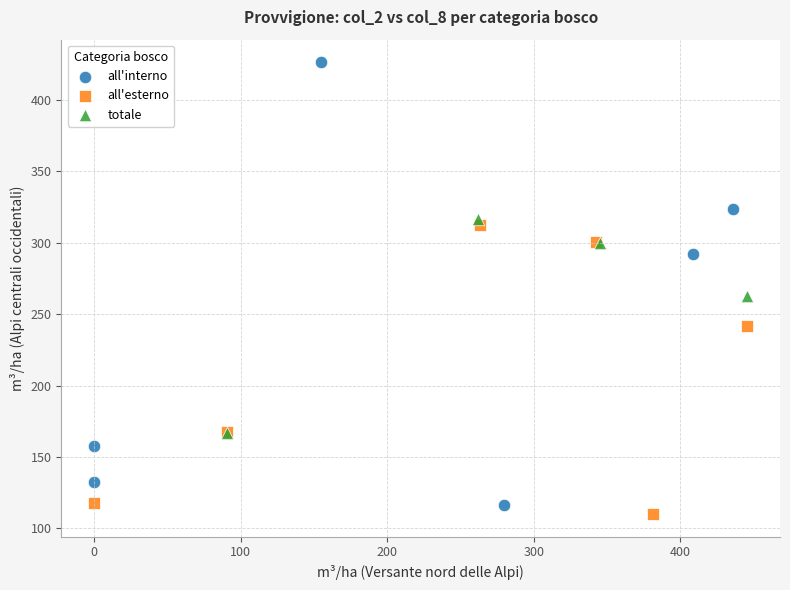

Which series has the largest Y range (max minus min)?

all'interno